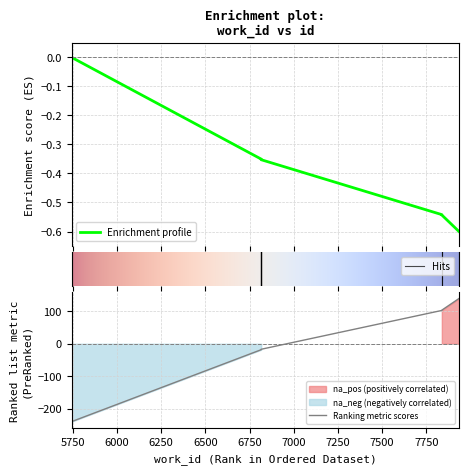

What is the sum of the values at 6816 and 6816?

-0.7